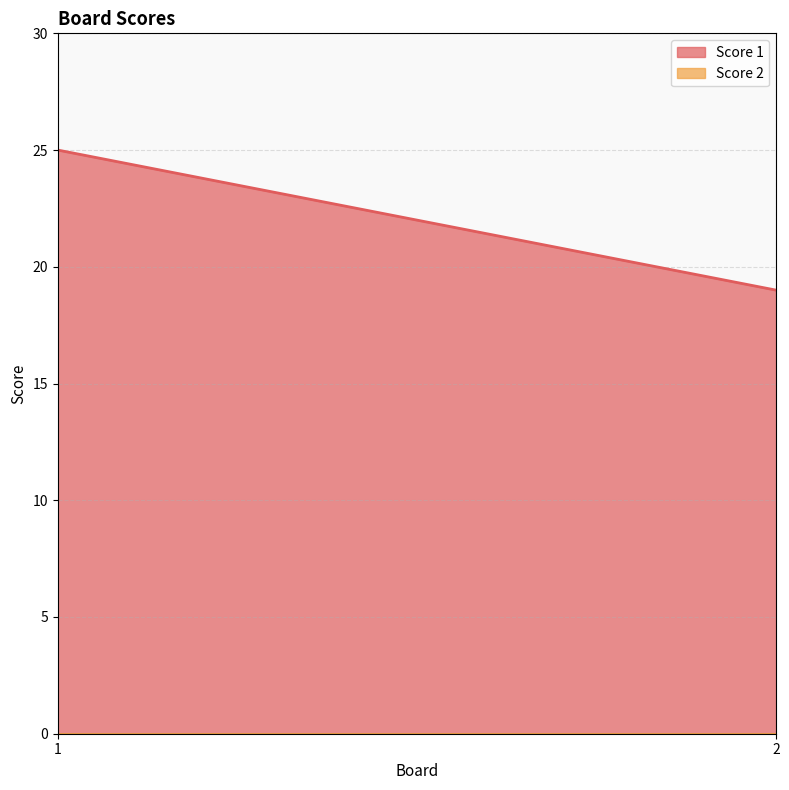

What is the value of the Score 1 point at the 2nd from the left?

19